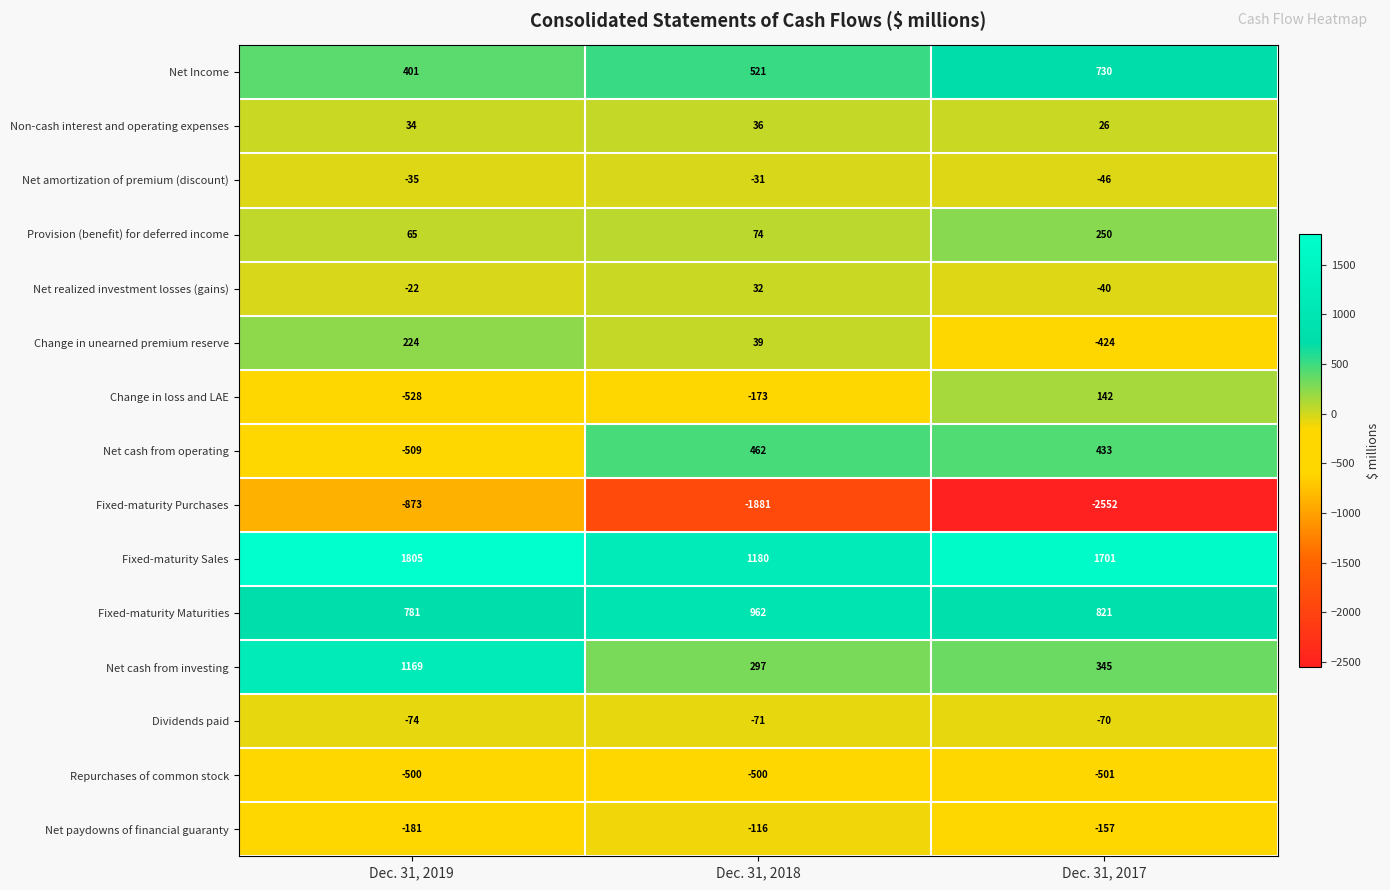

At which category is the sum across all series the highest?

Dec. 31, 2019